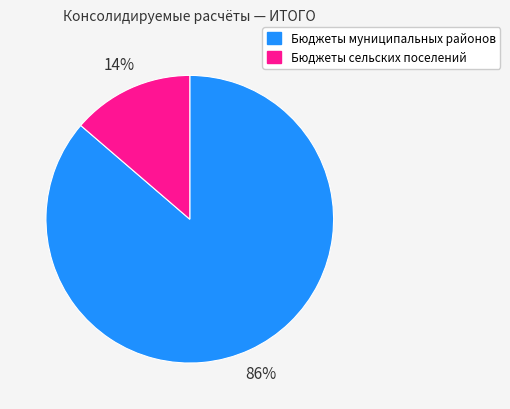

Which category has the smallest portion of the pie?

Бюджеты сельских поселений